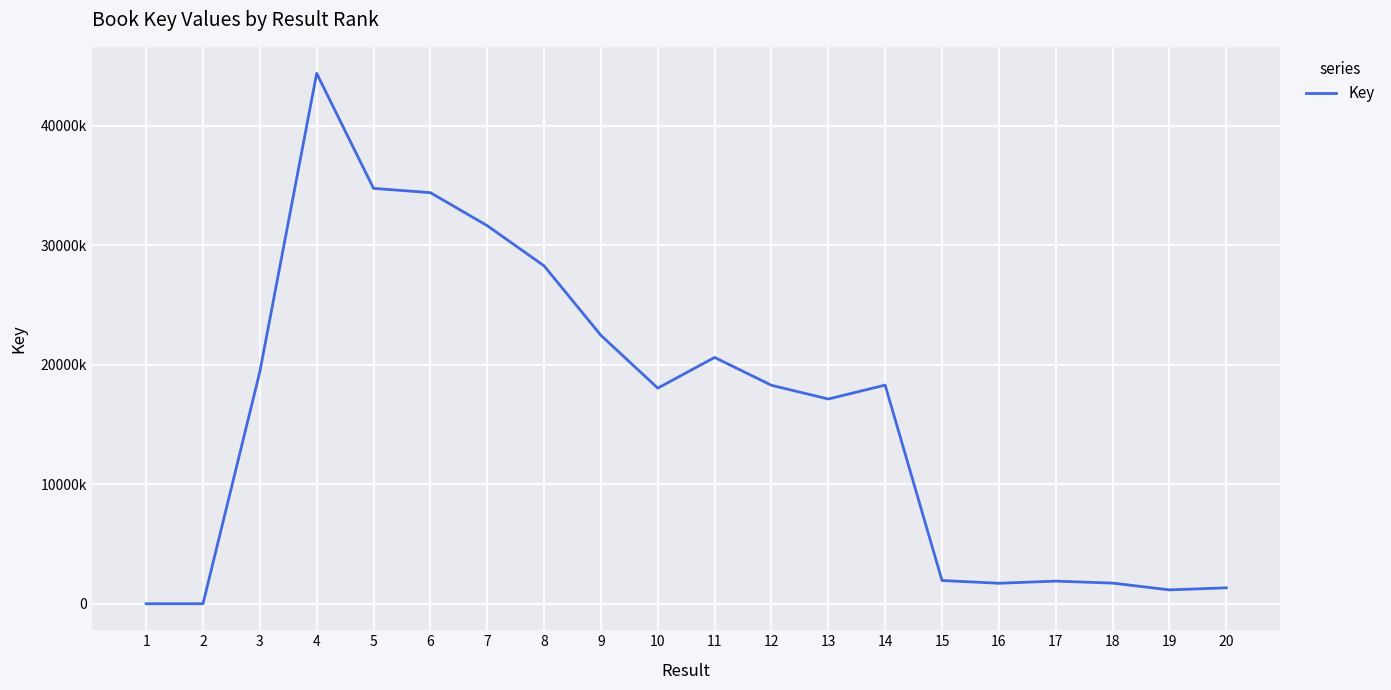

Which category has the lowest value across all series?

1